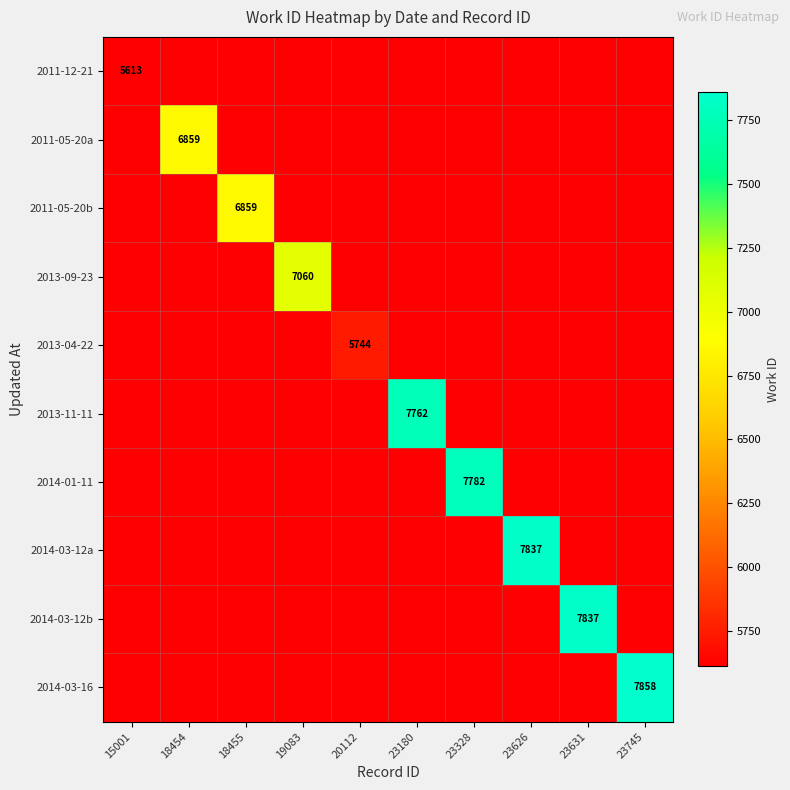

The 2011-12-21 series shows 5613 at 15001. True or false?

True